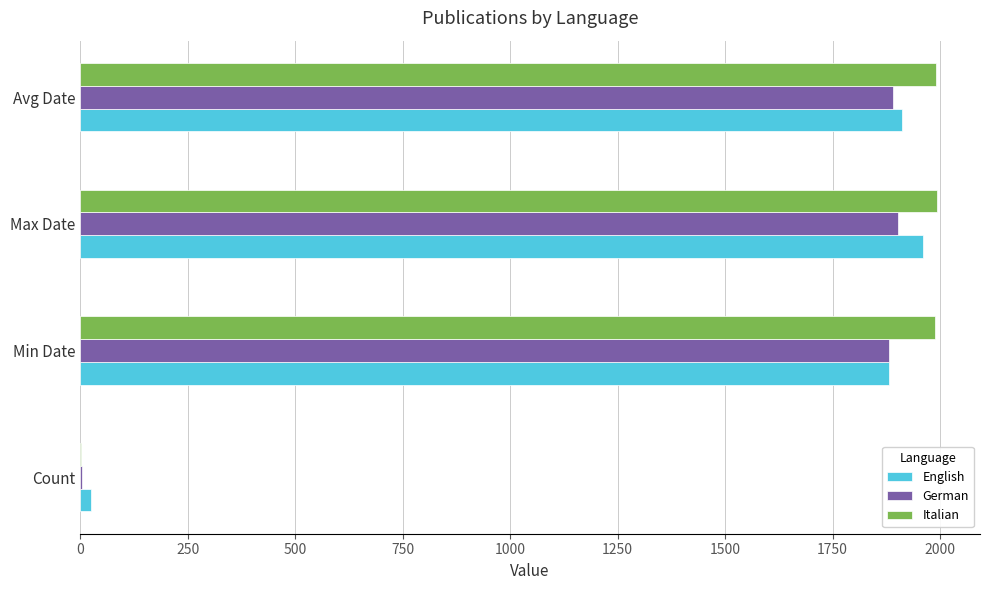

What value does the English series have at Max Date, to the nearest 50?

1950